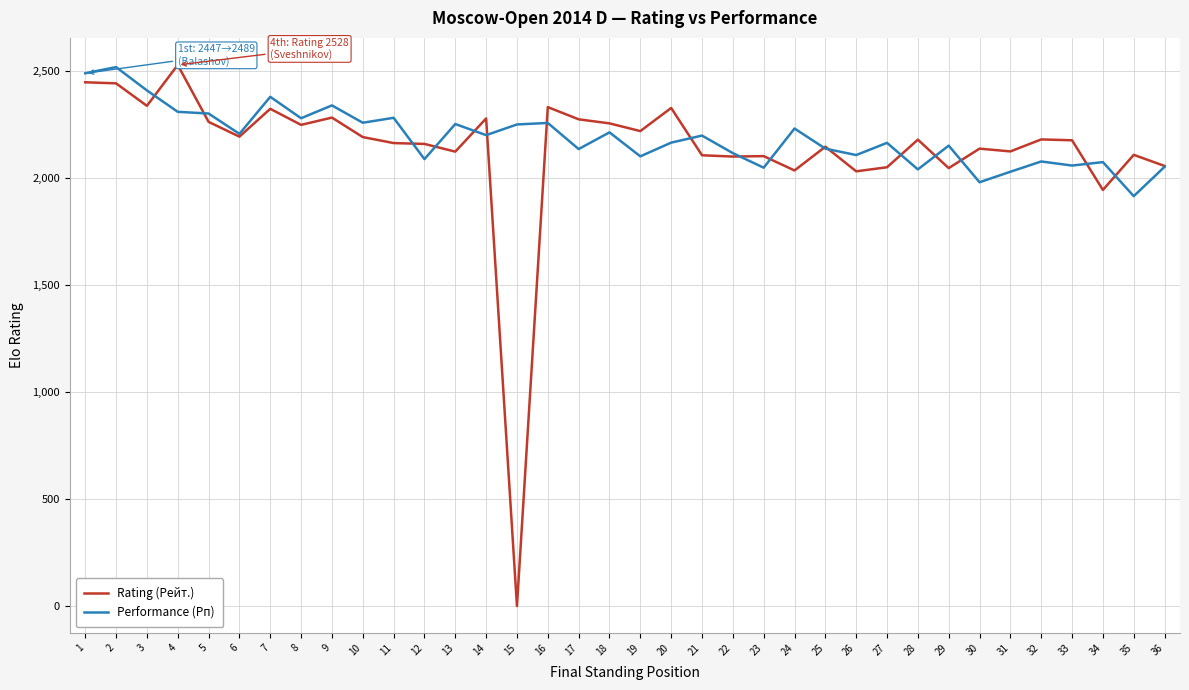

Is the value of Performance (Рп) at 12 greater than the value of Rating (Рейт.) at 3?

No